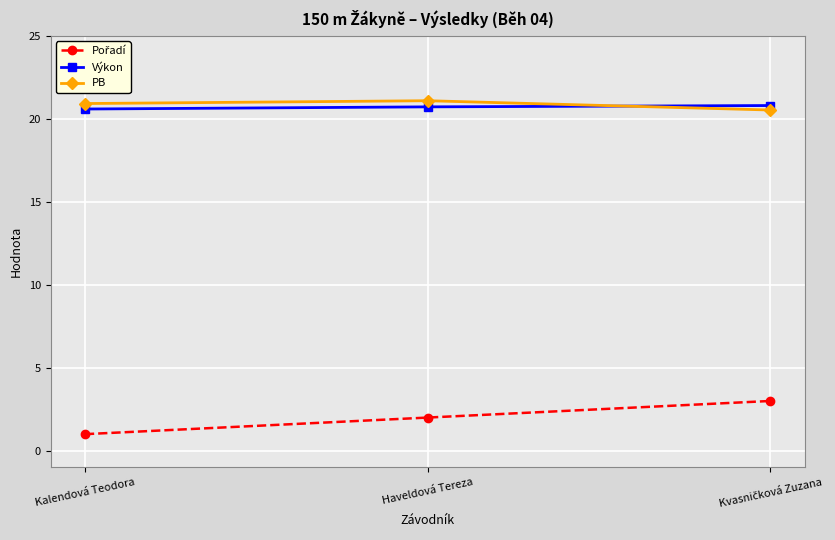

Count the number of data series in this chart.

3